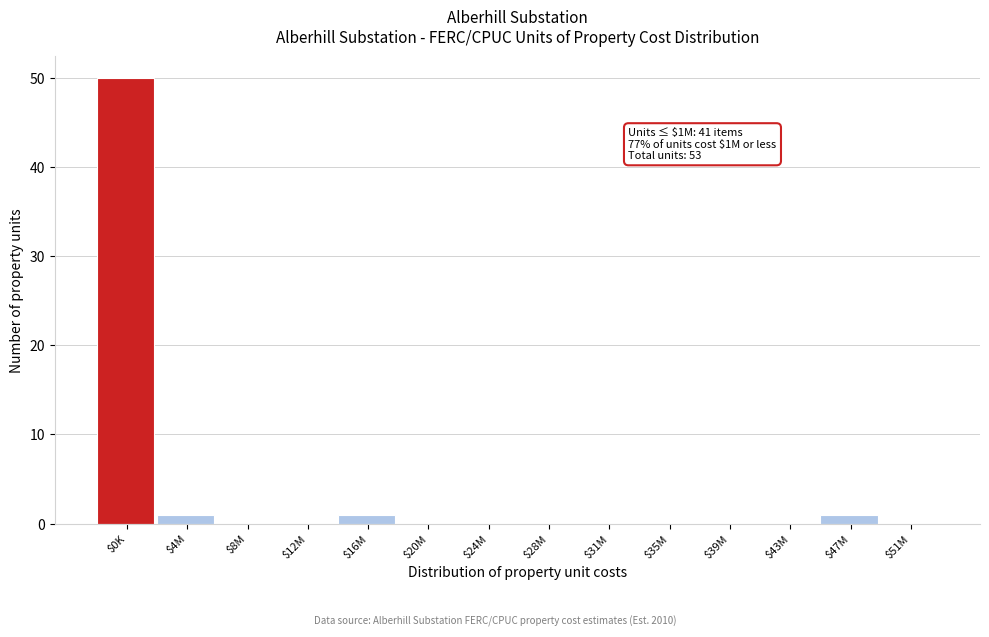

What is the maximum value shown in the chart?

50